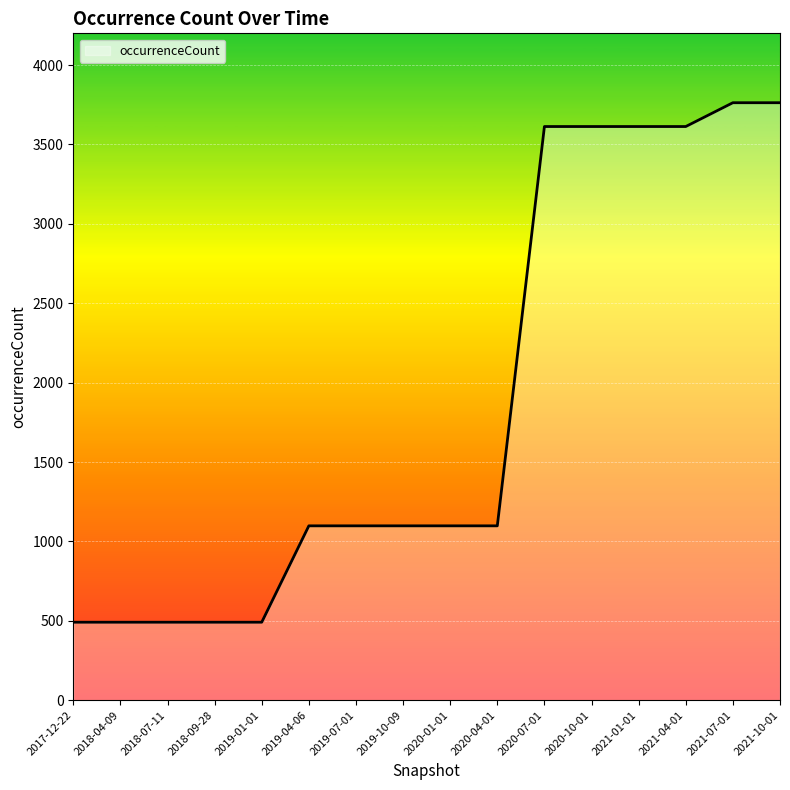

The value at 2018-04-09 is 336. True or false?

False